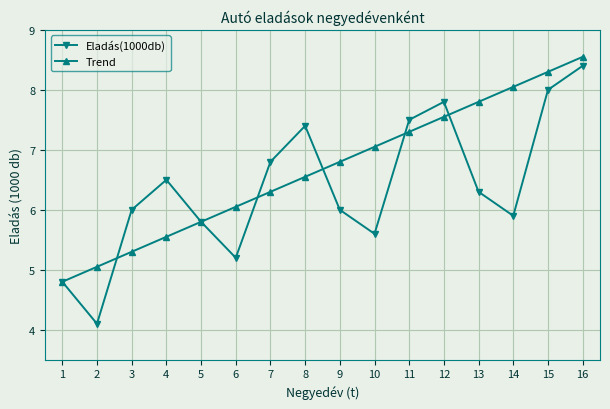

At how many categories does at least one series exceed 4?

16